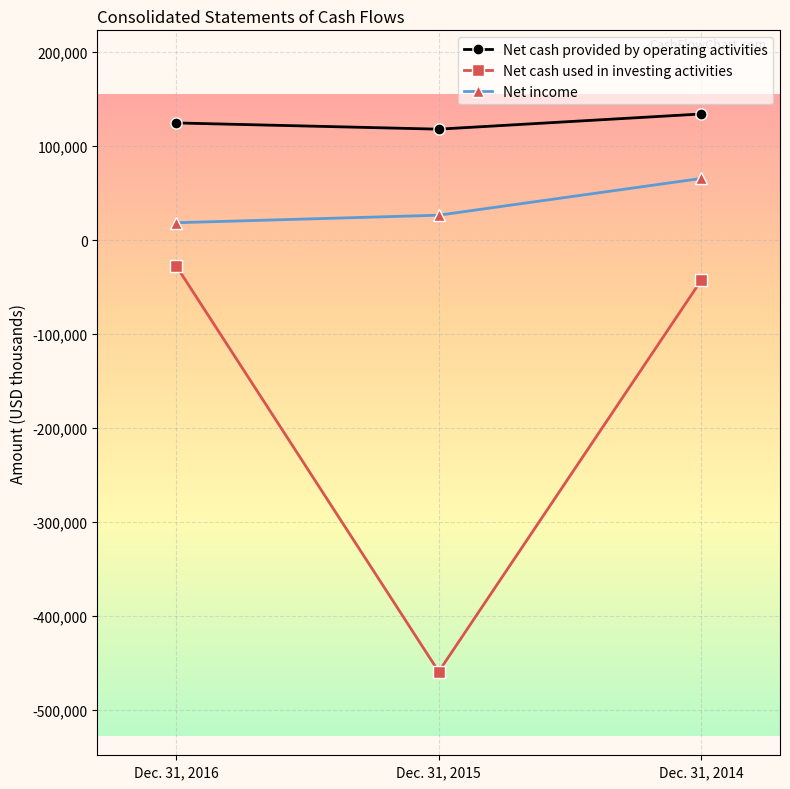

Which series has the largest total across all categories?

Net cash provided by operating activities